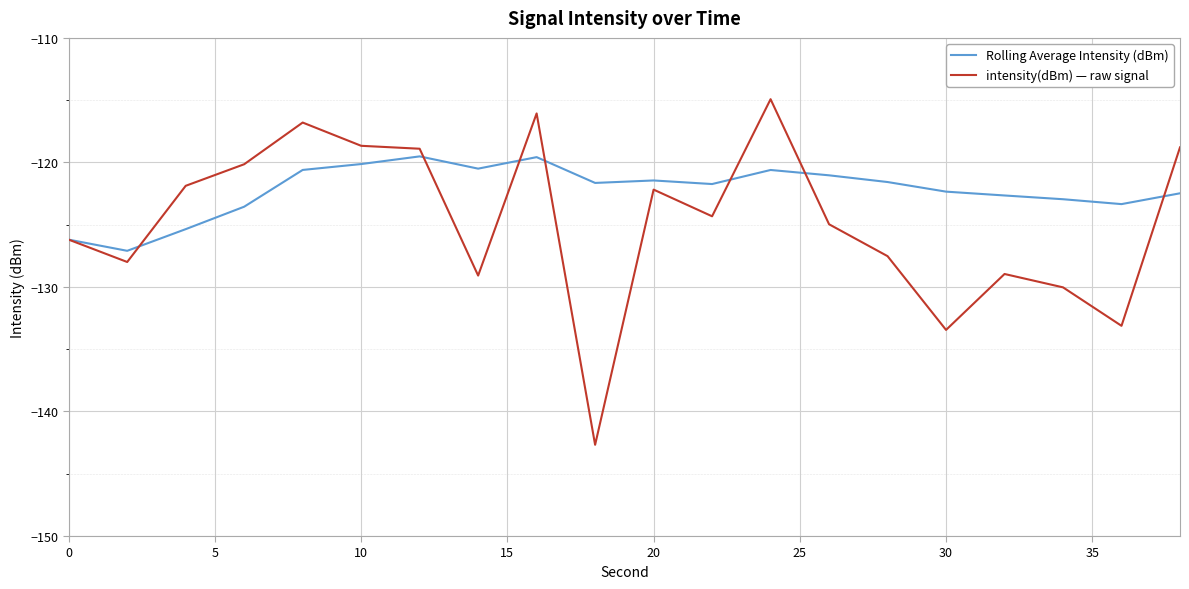

What is the lowest value of the Rolling Average Intensity (dBm) series?

-127.1